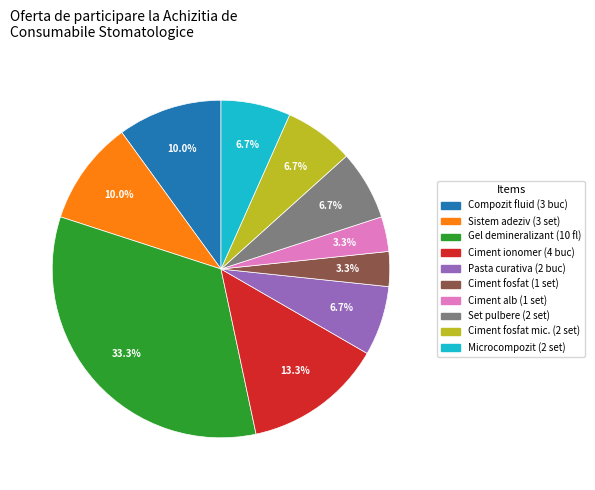

Is there any slice that represents more than half of the pie?

No